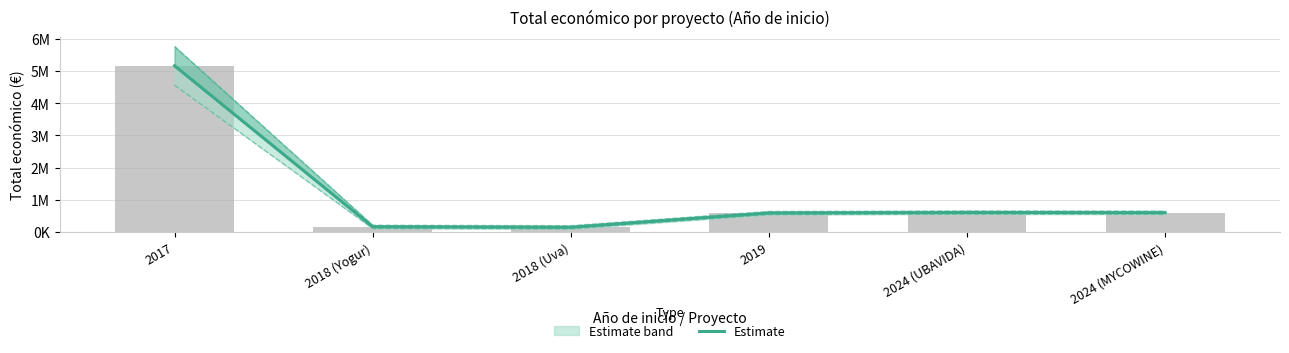

What is the maximum value shown in the chart?

5163335